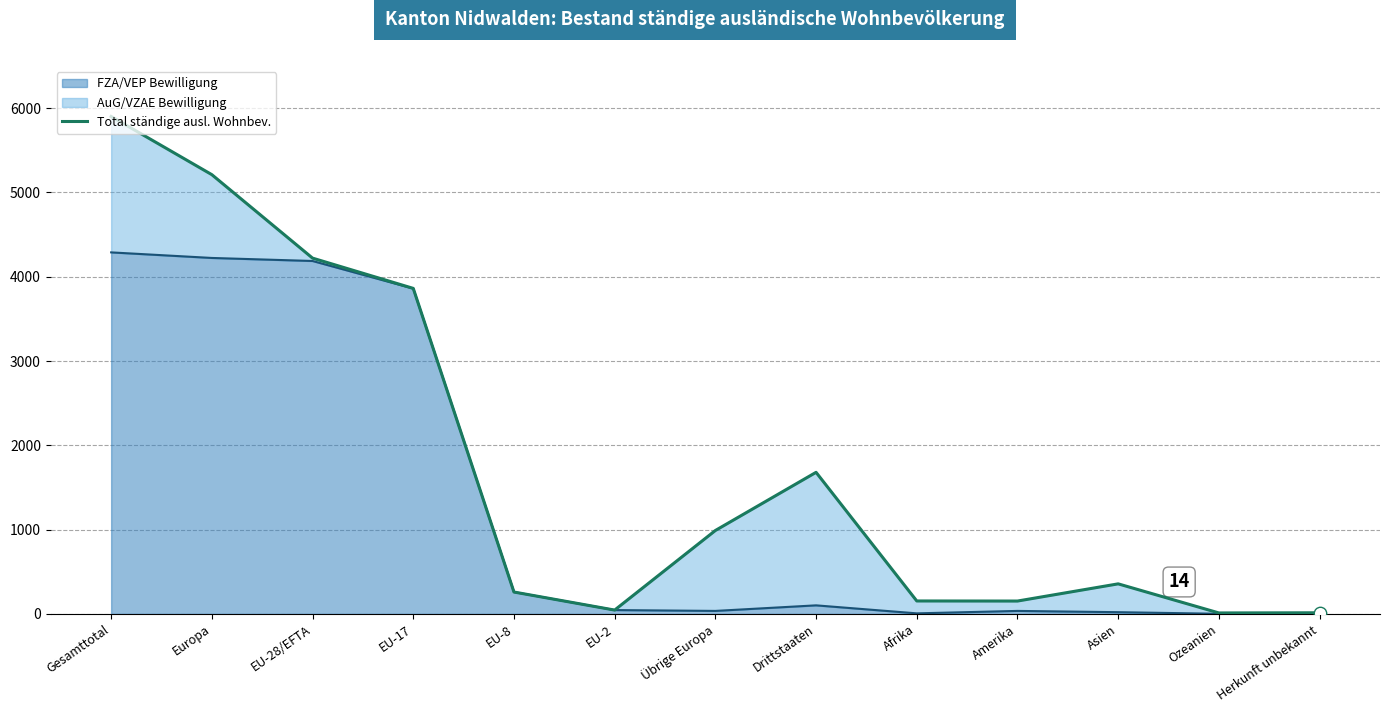

Between Übrige Europa and Amerika, which is larger?

Übrige Europa